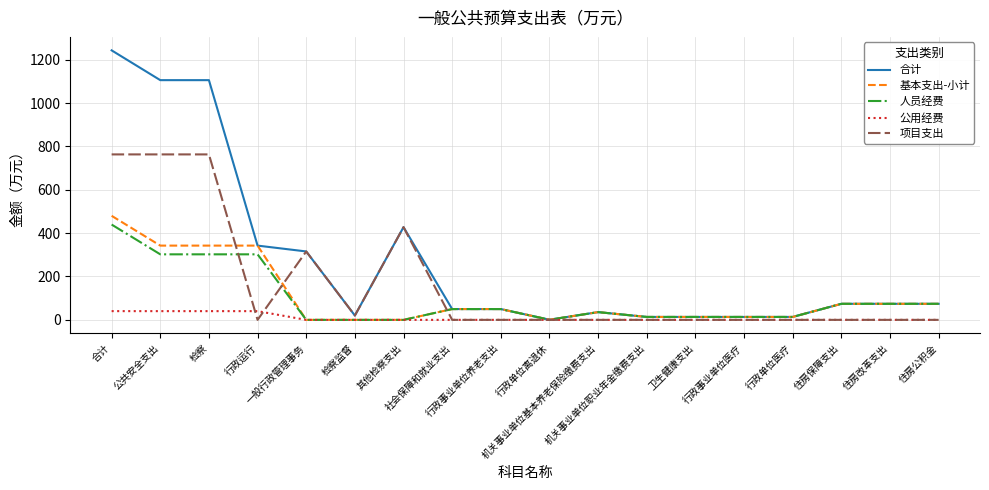

What position from the left is 行政运行?

4